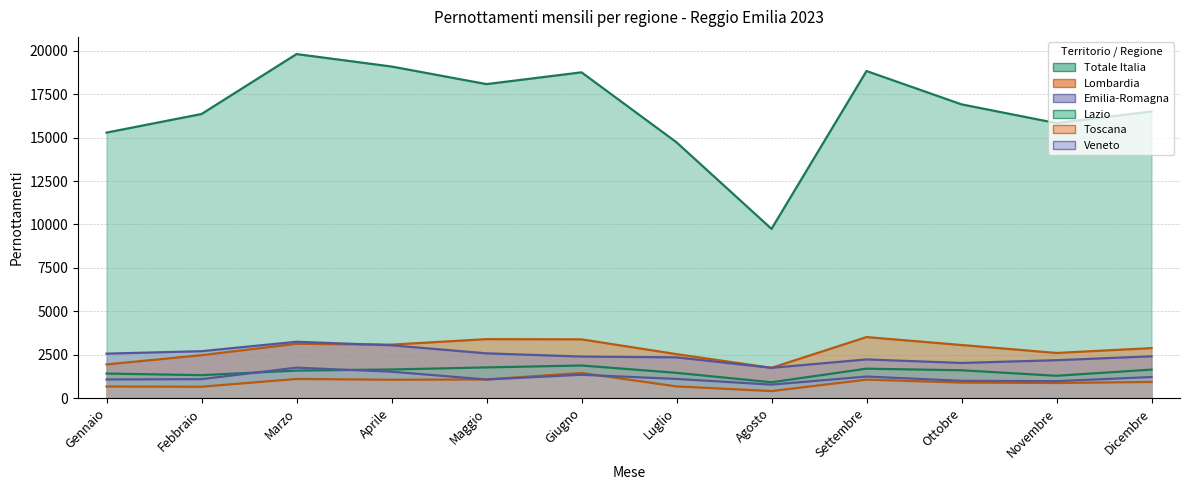

True or false: Veneto and Lombardia intersect in this chart.

False